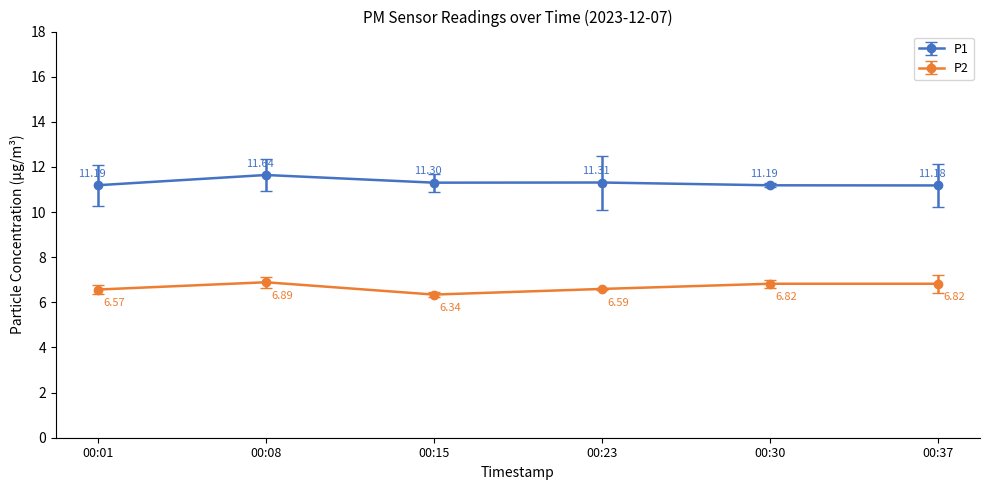

At which category does the chart reach its minimum across all series?

00:15